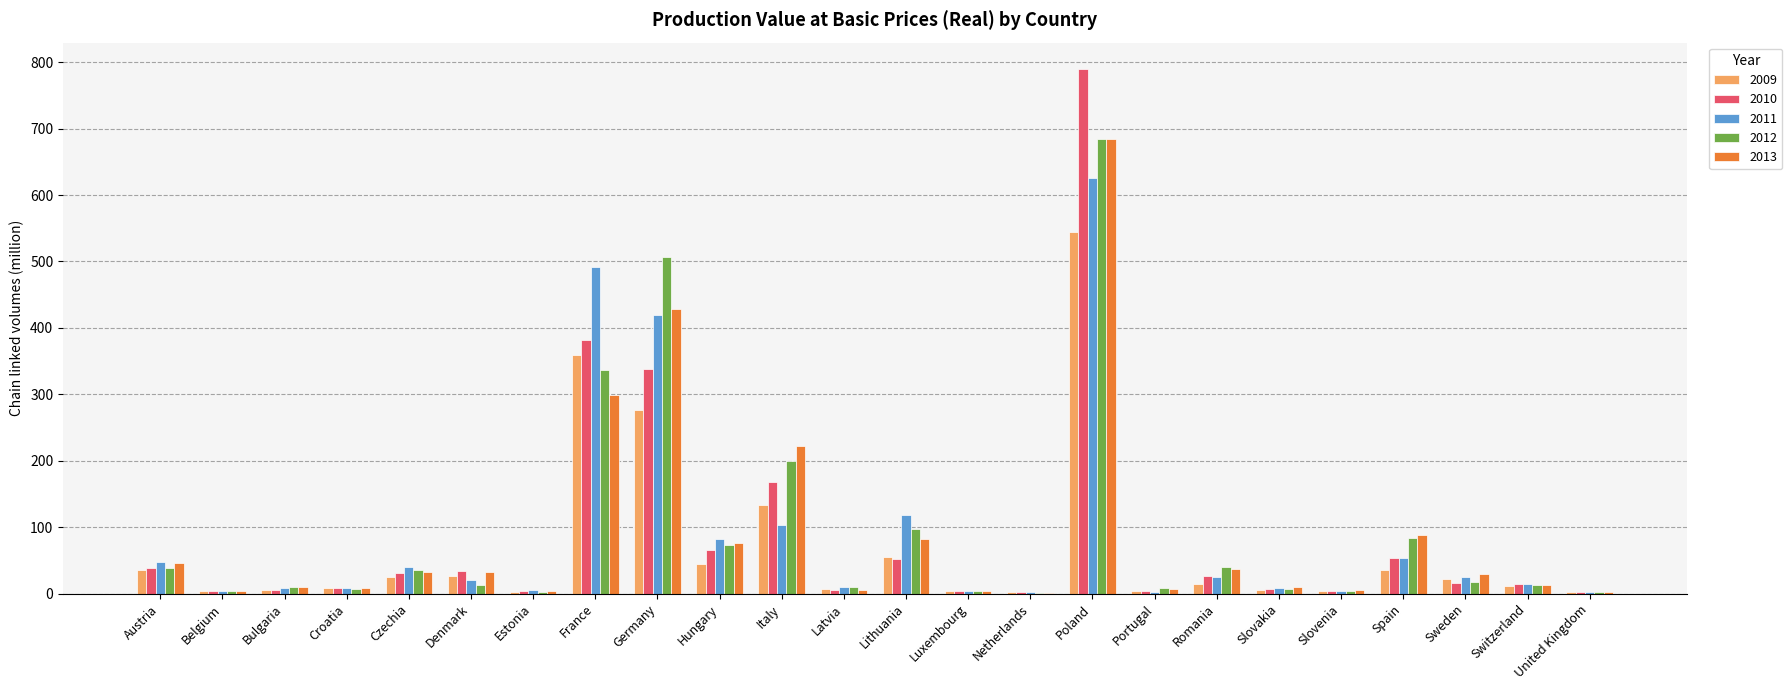

What is the greatest value displayed?

789.9